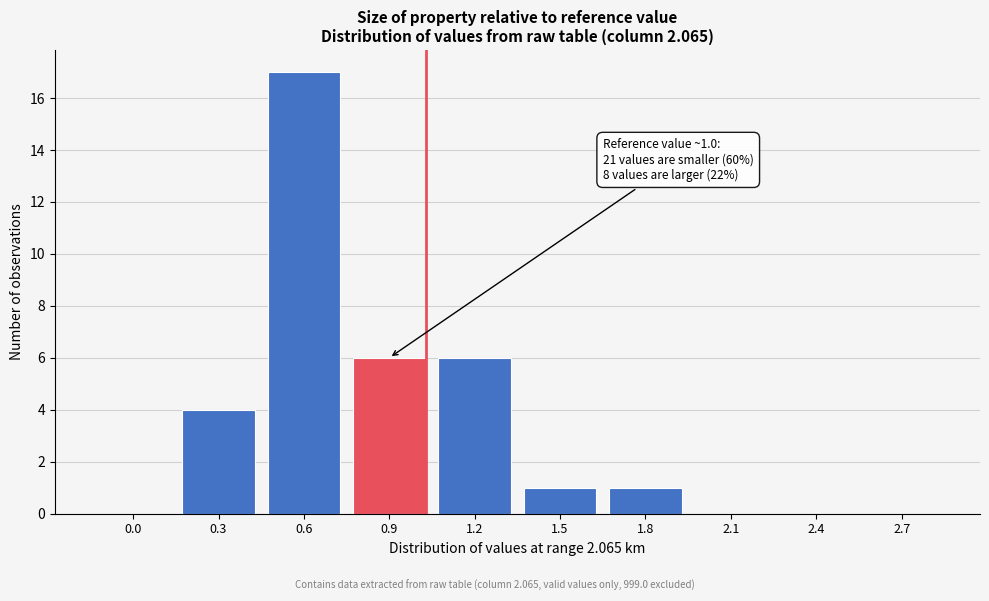

Reading left to right, extract all data points from this chart.

0.0=0	0.3=4	0.6=17	0.9=6	1.2=6	1.5=1	1.8=1	2.1=0	2.4=0	2.7=0